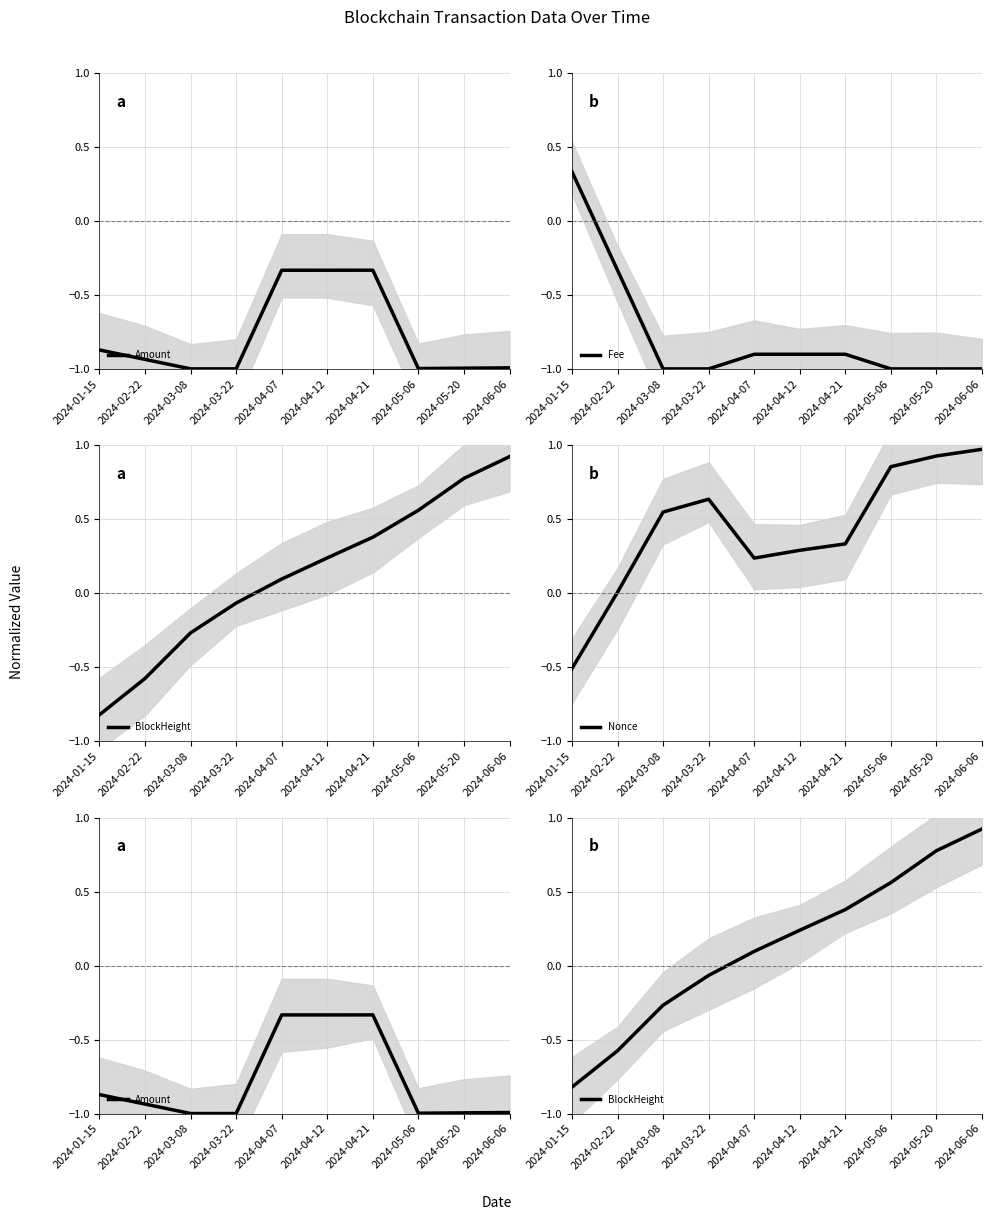

Reading right to left, extract all data points from this chart.

Amount: -1.0	-1.0	-1.0	-0.3	-0.3	-0.3	-1.0	-1.0	-0.9	-0.9
Fee: -1.0	-1.0	-1.0	-0.9	-0.9	-0.9	-1.0	-1.0	-0.3	0.3
BlockHeight: 0.9	0.8	0.6	0.4	0.2	0.1	-0.1	-0.3	-0.6	-0.8
Nonce: 1.0	0.9	0.9	0.3	0.3	0.2	0.6	0.5	0.0	-0.5